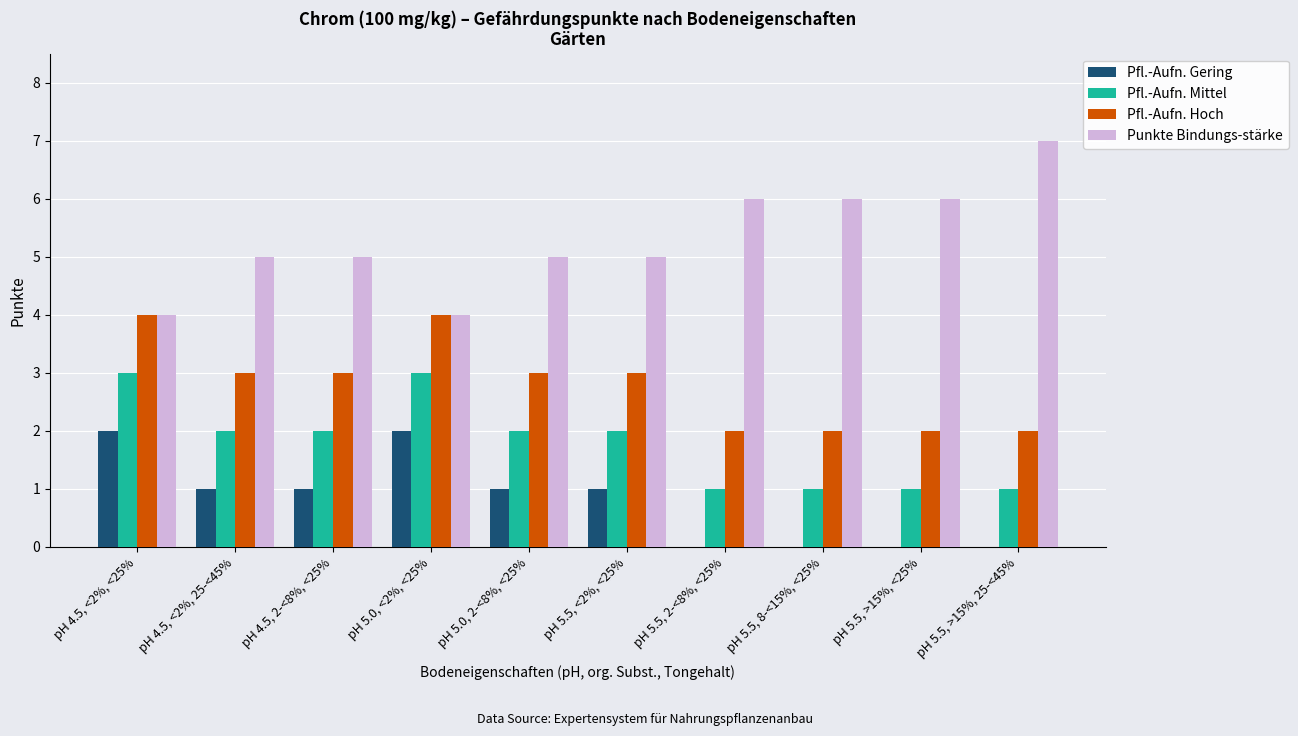

What is the sum of all Pfl.-Aufn. Hoch values?

28